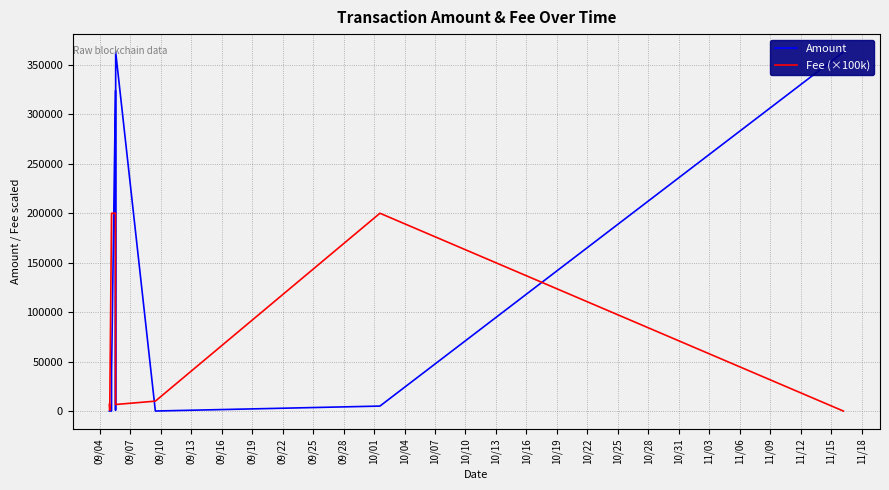

Rank the series by their maximum value, from lowest to highest.

Fee (×100k), Amount